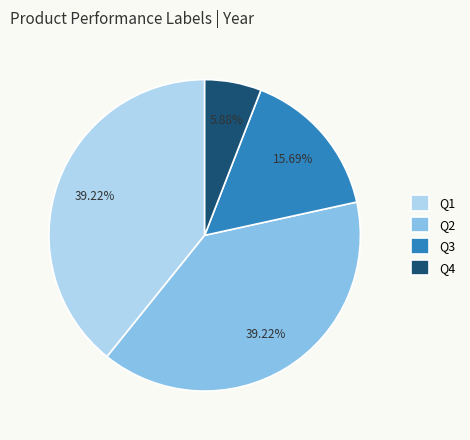

To the nearest percent, what portion does Q2 represent?

39%